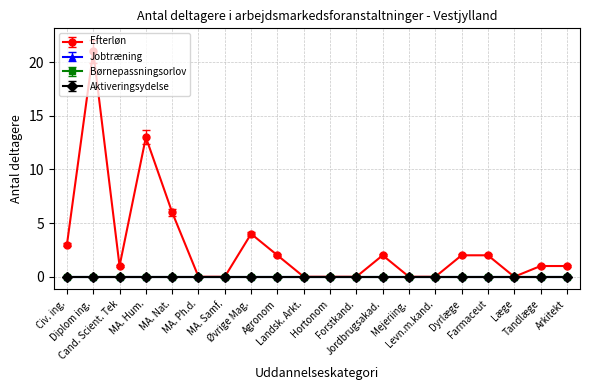

True or false: Aktiveringsydelse and Jobtræning intersect in this chart.

False